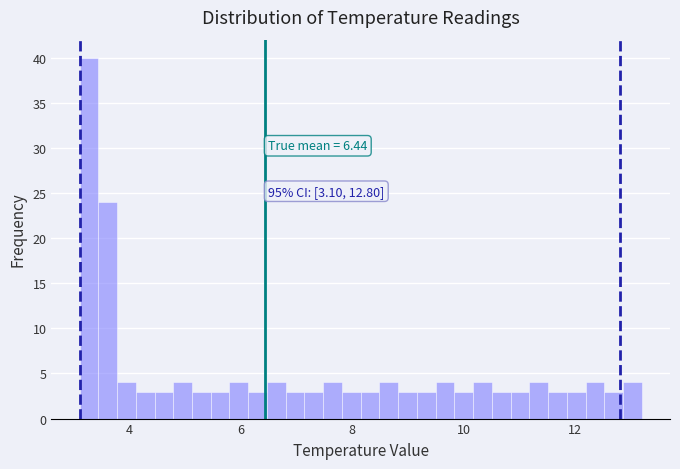

Read against the x-axis, roughly where is the centre of the tallest bar?

3.2